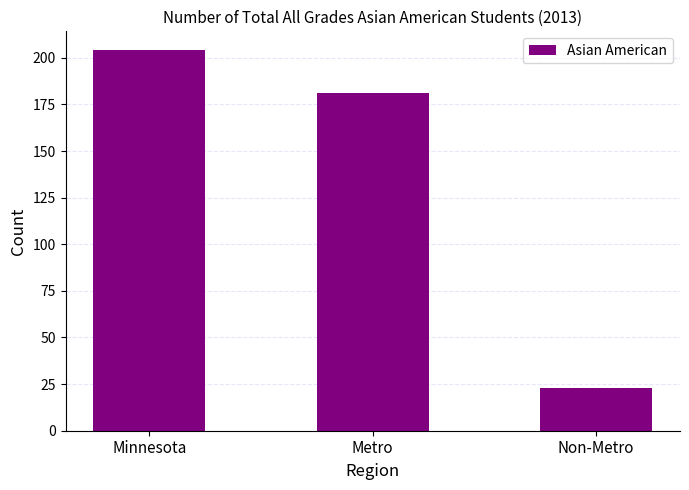

Rank the categories by value from lowest to highest.

Non-Metro, Metro, Minnesota